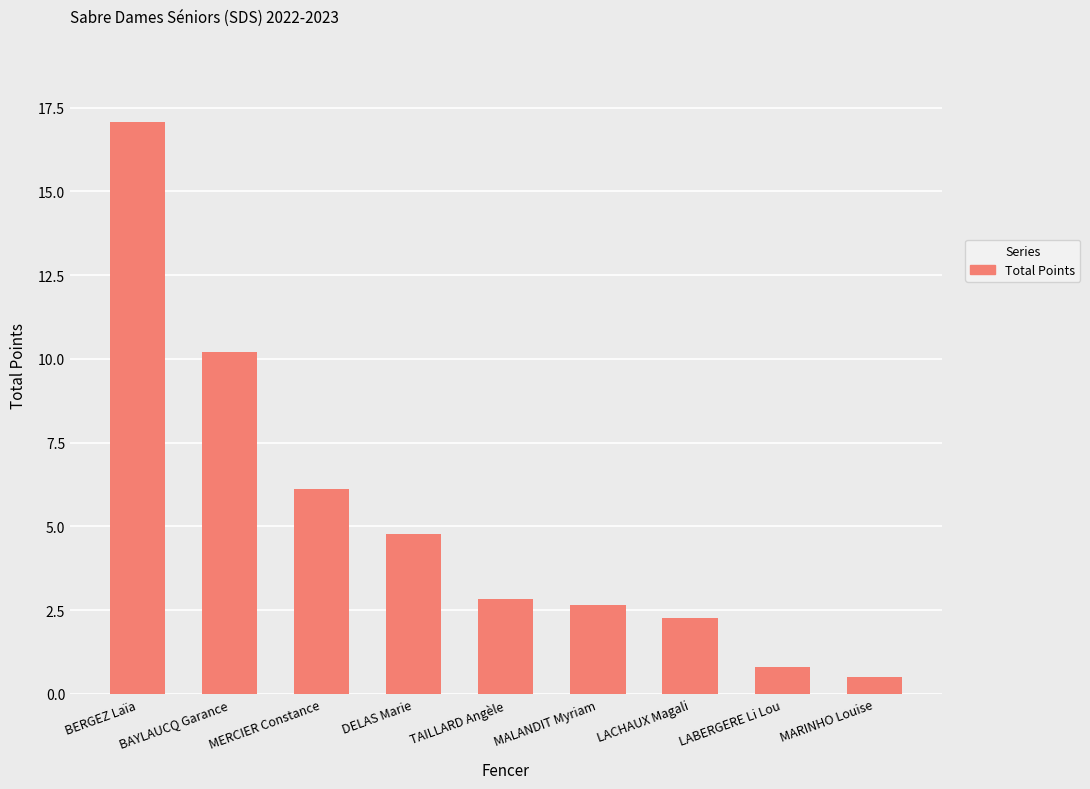

The value at TAILLARD Angèle is 1.3. True or false?

False